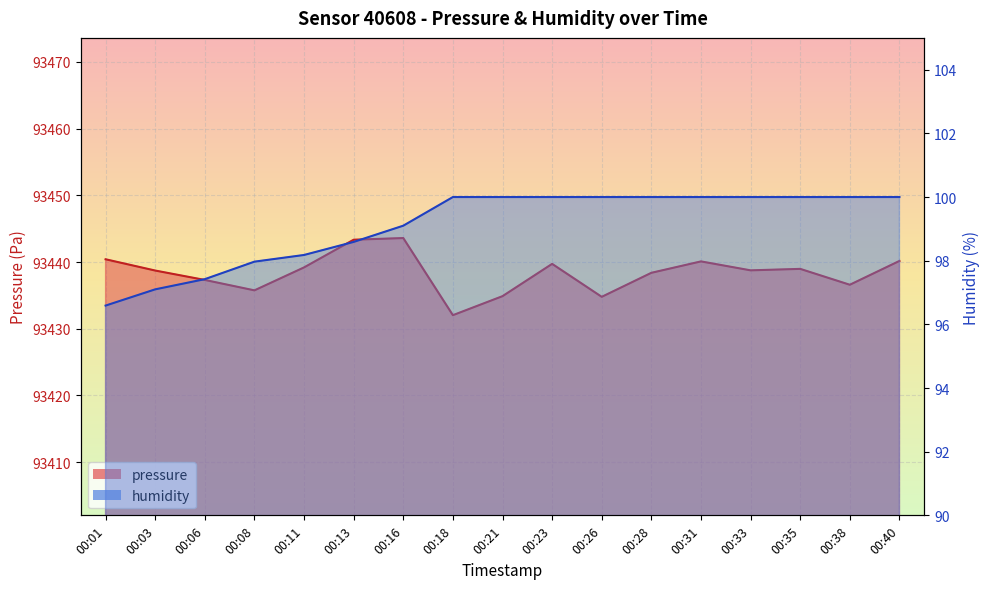

Reading left to right, transcribe all the data shown in this chart.

pressure: 00:01=93440.4	00:03=93438.7	00:06=93437.3	00:08=93435.8	00:11=93439.2	00:13=93443.3	00:16=93443.6	00:18=93432.0	00:21=93434.9	00:23=93439.7	00:26=93434.8	00:28=93438.4	00:31=93440.1	00:33=93438.8	00:35=93439.0	00:38=93436.6	00:40=93440.2
humidity: 00:01=96.6	00:03=97.1	00:06=97.4	00:08=98.0	00:11=98.2	00:13=98.6	00:16=99.1	00:18=100.0	00:21=100.0	00:23=100.0	00:26=100.0	00:28=100.0	00:31=100.0	00:33=100.0	00:35=100.0	00:38=100.0	00:40=100.0